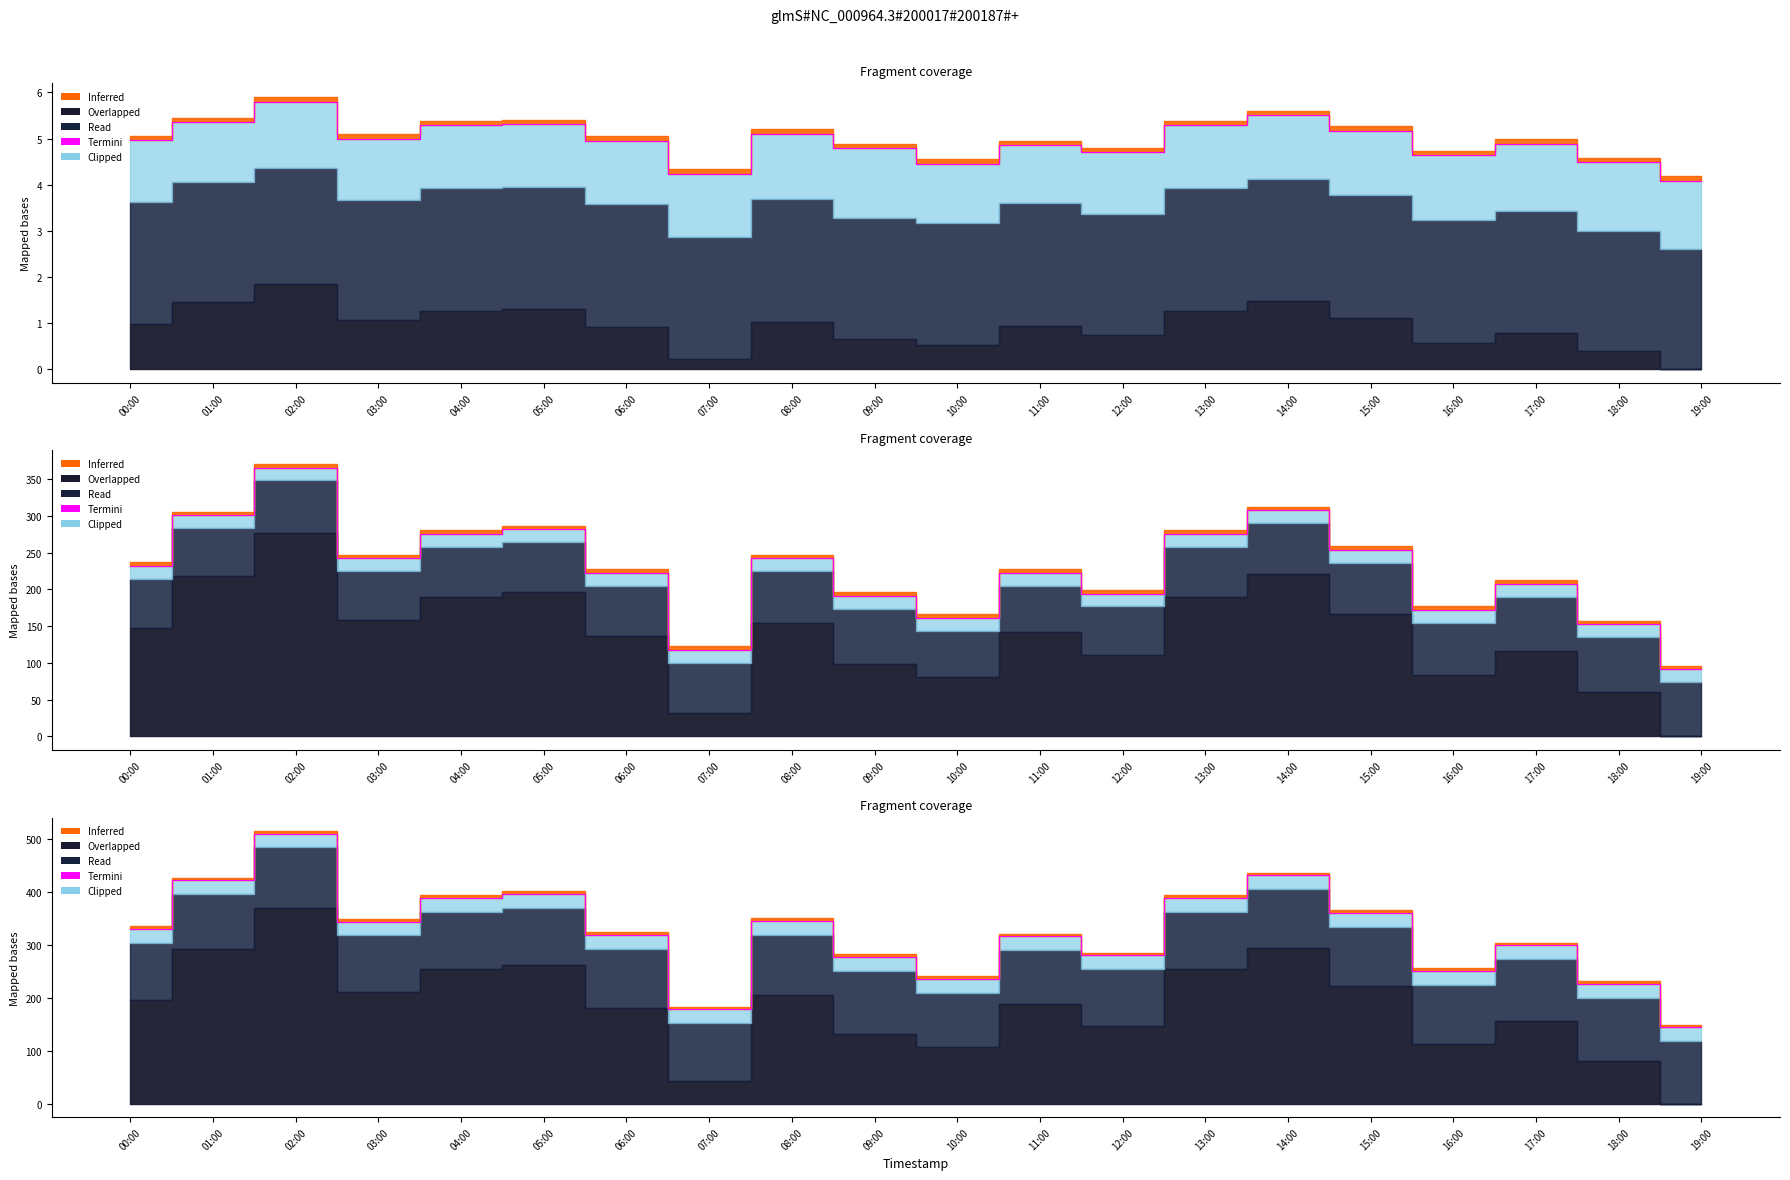

Read the value at 01:00.

421.5